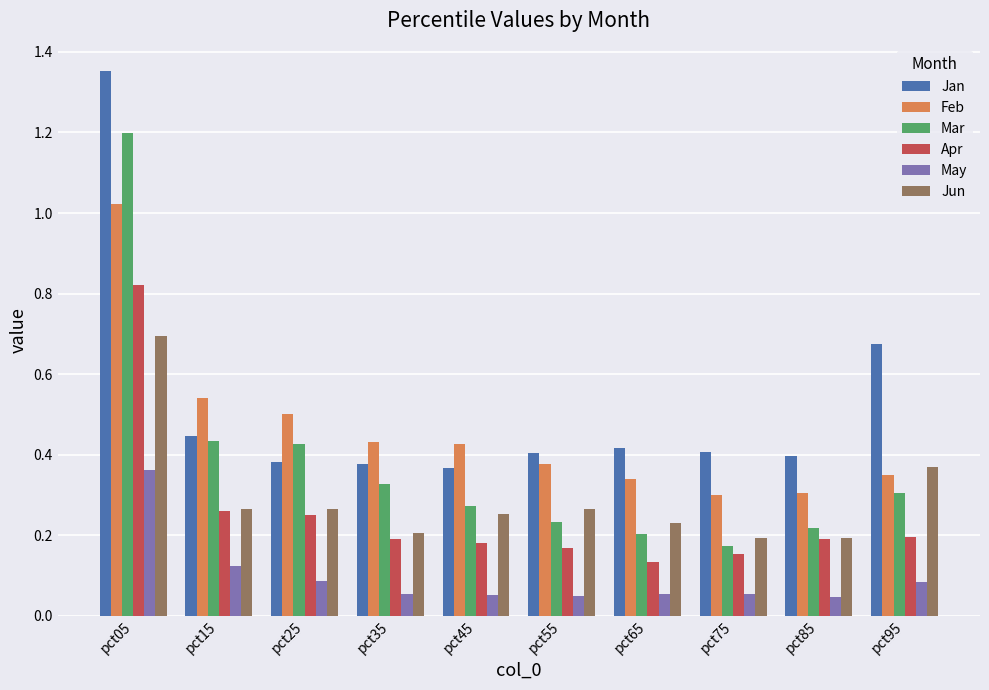

What is the sum of all Apr values?

2.5